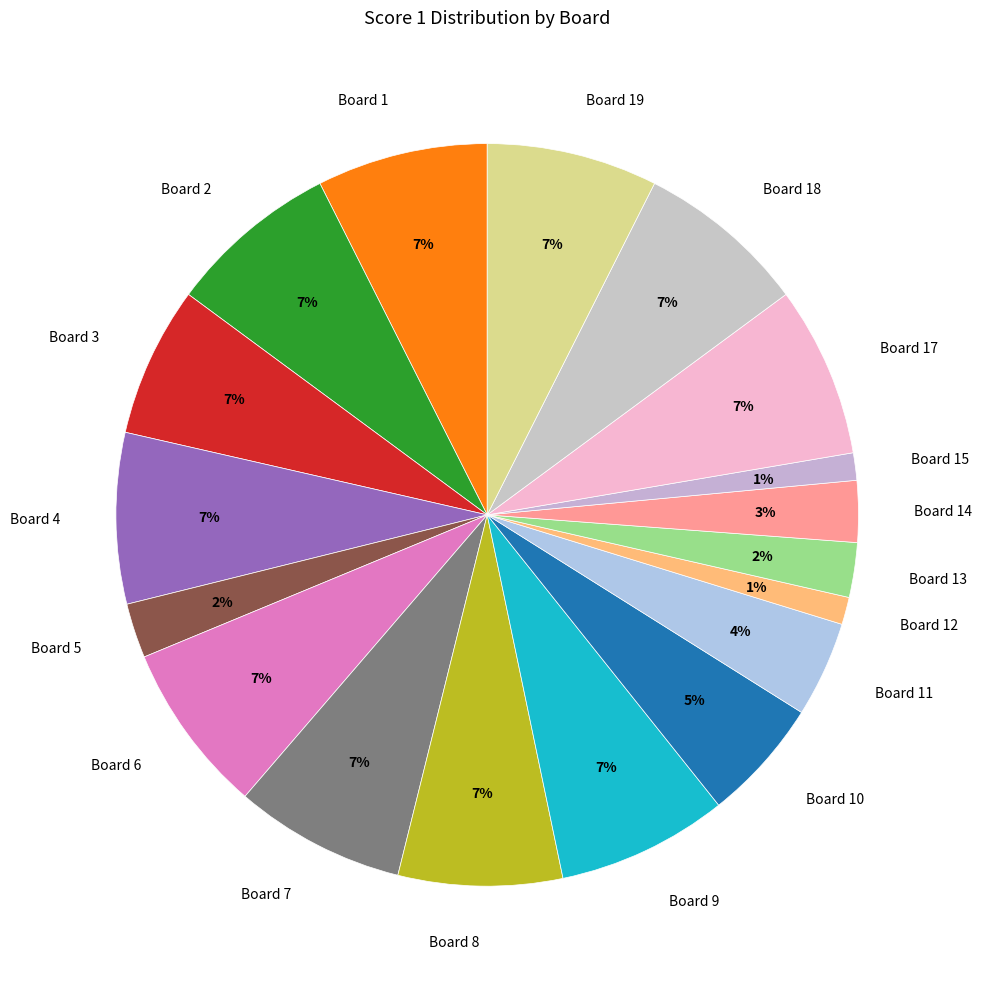

Between Board 18 and Board 11, which is larger?

Board 18